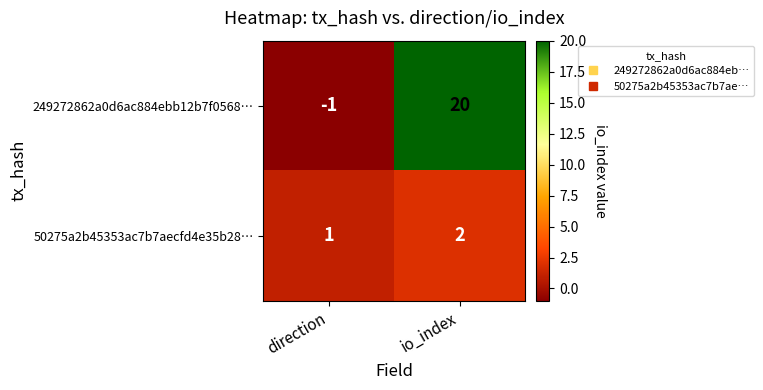

What is the spread (max minus min) of values at io_index?

18